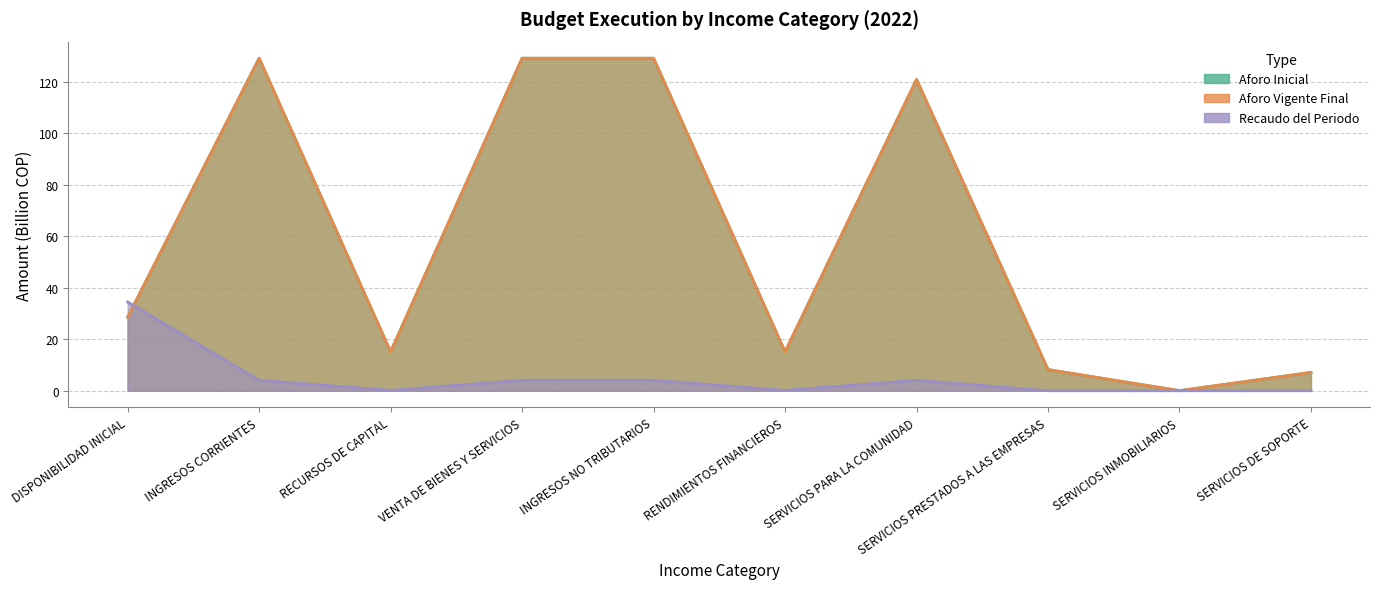

True or false: Aforo Inicial and Aforo Vigente Final intersect in this chart.

False